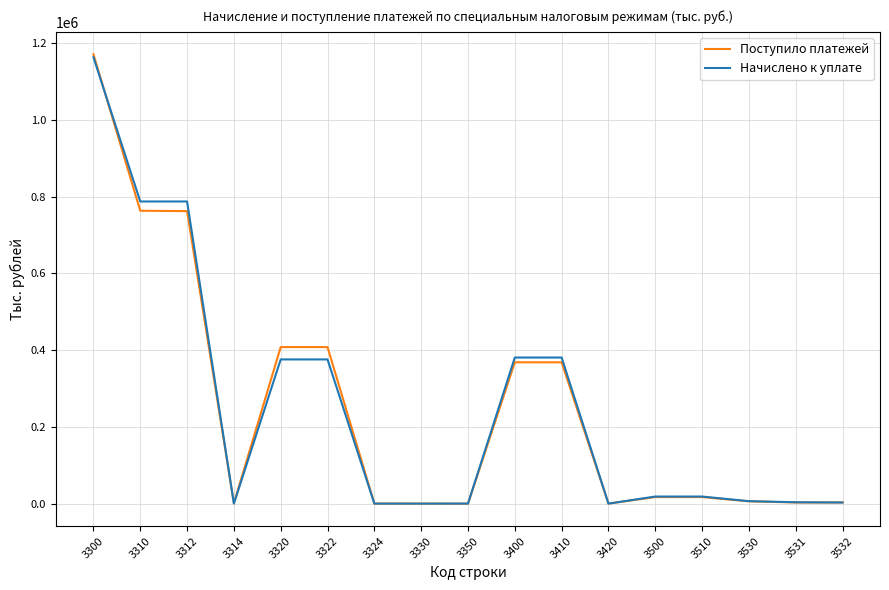

What is the approximate value of Начислено к уплате at 3510?

18434